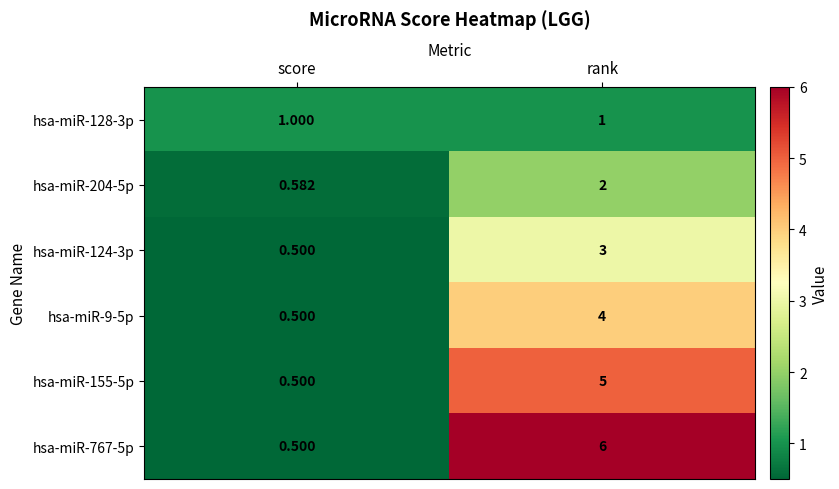

At which category is the sum across all series the highest?

rank